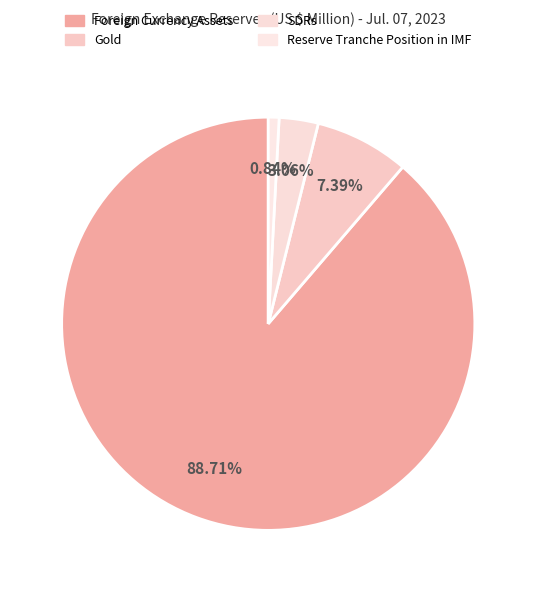

What percentage is NOT represented by SDRs?

96.9%